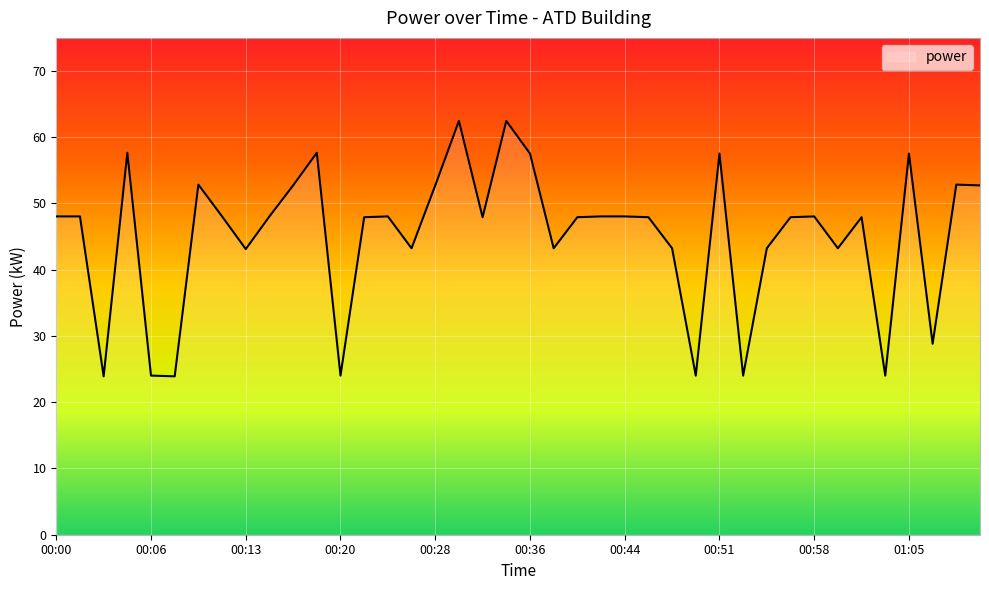

Which label corresponds to the smallest value in the chart?

00:03